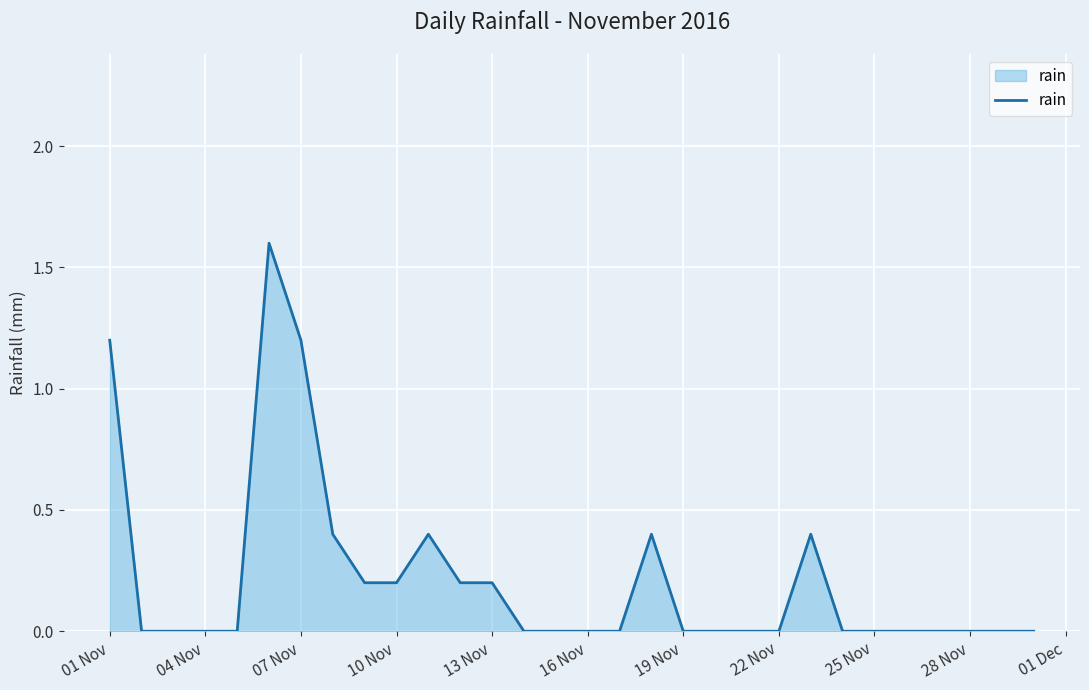

What is the greatest value displayed?

1.6